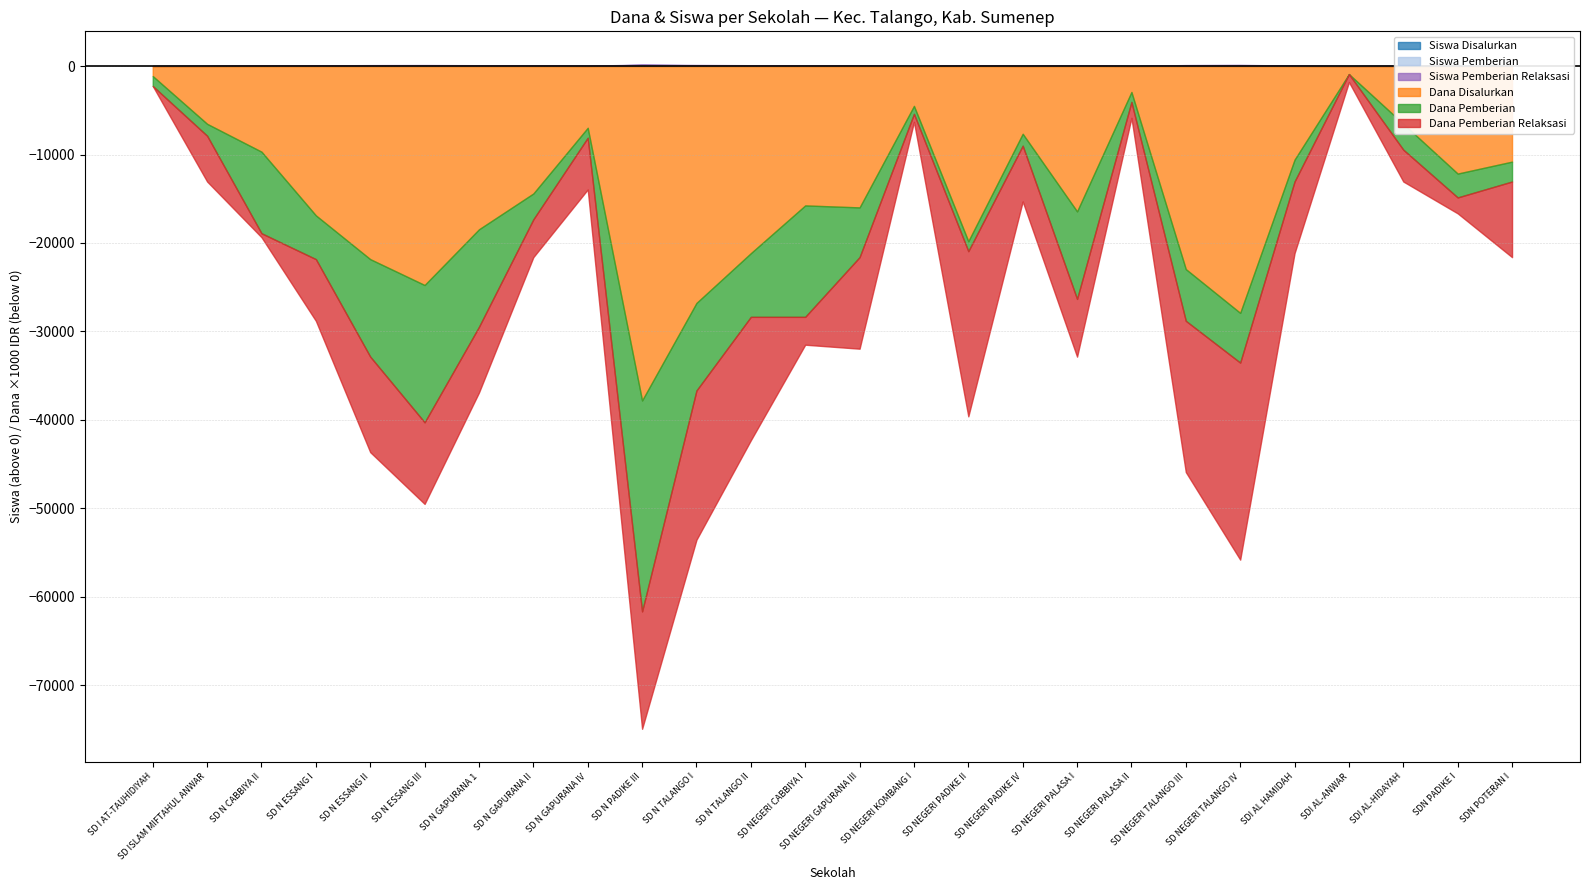

List the labels in order of Dana Pemberian value, smallest first.

SDI AL-ANWAR, SD NEGERI KOMBANG I, SD I AT-TAUHIDIYAH, SD N GAPURANA IV, SD NEGERI PADIKE II, SD NEGERI PALASA II, SD ISLAM MIFTAHUL ANWAR, SD NEGERI PADIKE IV, SDN POTERAN I, SDI AL HAMIDAH, SDN PADIKE I, SD N GAPURANA II, SDI AL-HIDAYAH, SD N ESSANG I, SD NEGERI GAPURANA III, SD NEGERI TALANGO IV, SD NEGERI TALANGO III, SD N TALANGO II, SD N CABBIYA II, SD N TALANGO I, SD NEGERI PALASA I, SD N ESSANG II, SD N GAPURANA 1, SD NEGERI CABBIYA I, SD N ESSANG III, SD N PADIKE III